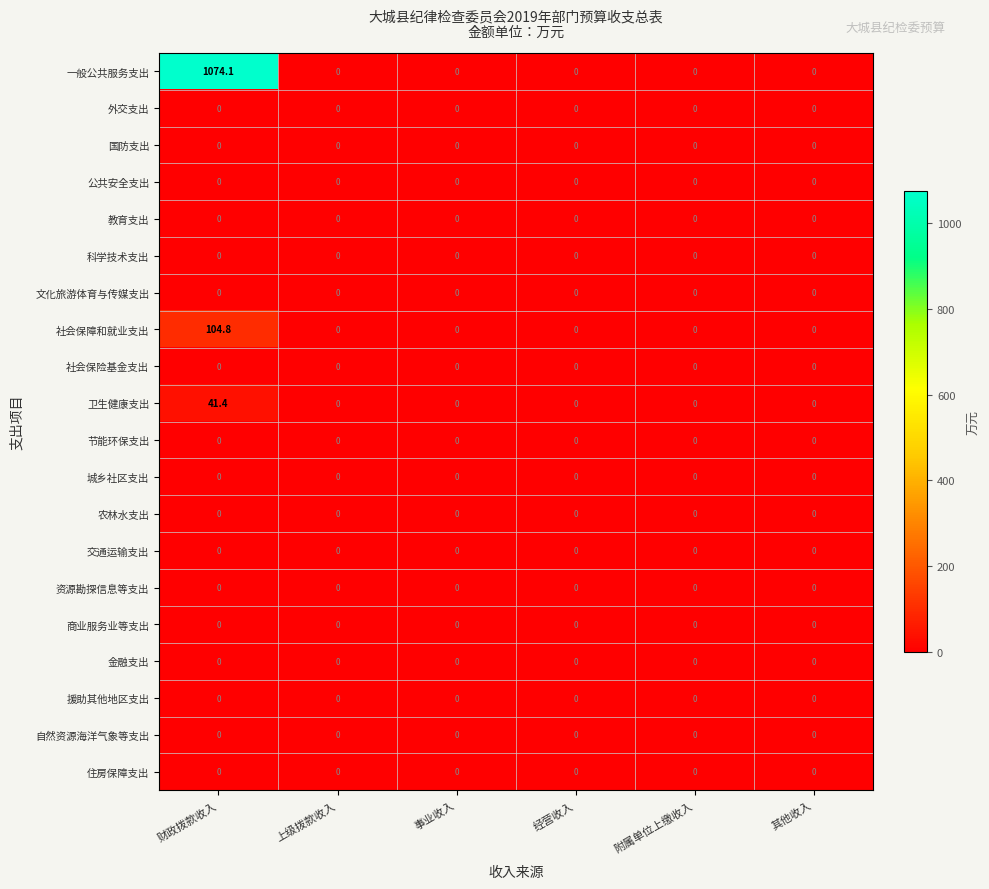

At which category does the chart reach its peak across all series?

财政拨款收入